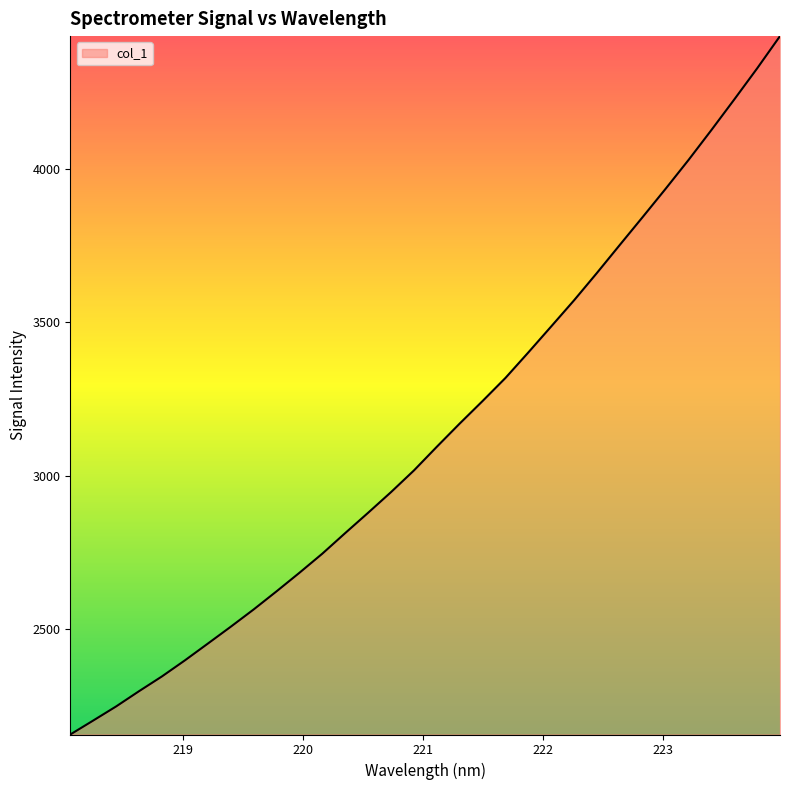

What is the maximum value shown in the chart?

4434.4